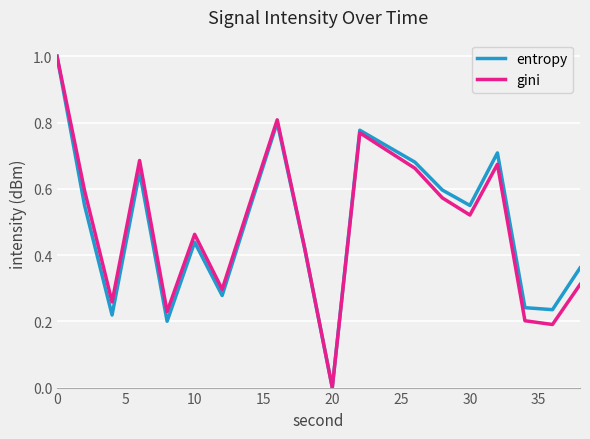

What is the highest value of the gini series?

1.0